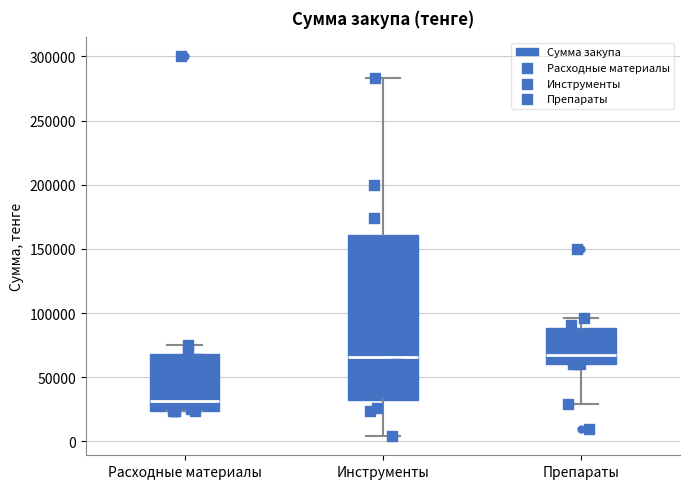

Comparing the boxes themselves (not the whiskers), which one is the tallest?

Инструменты